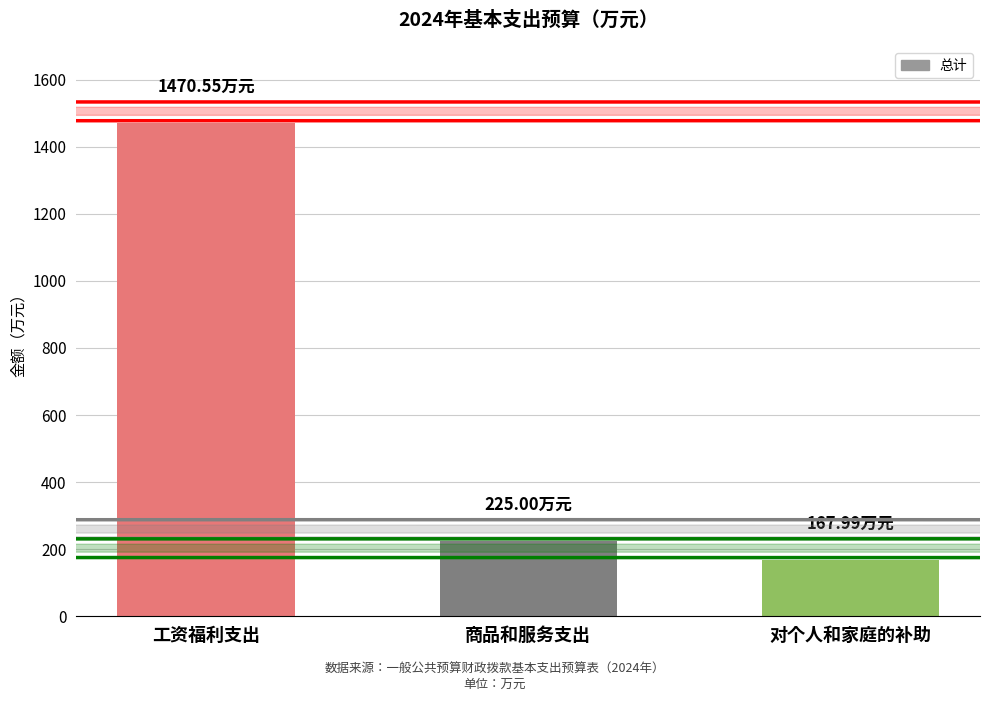

Which has a higher value, 商品和服务支出 or 对个人和家庭的补助?

商品和服务支出